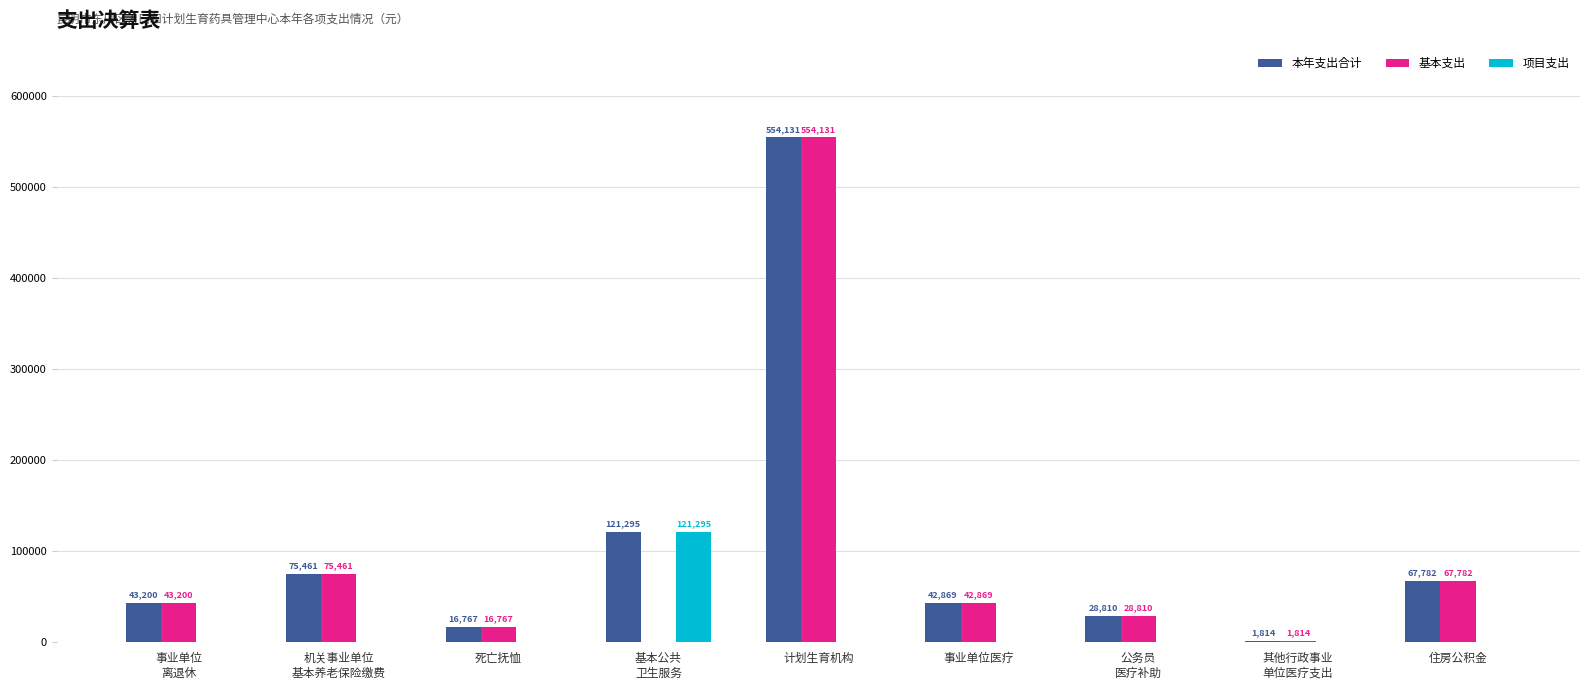

How many series are shown in this chart?

3